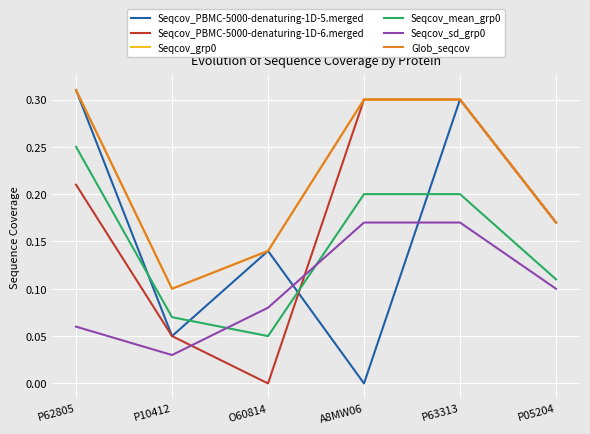

What is the sum of all Seqcov_mean_grp0 values?

0.9